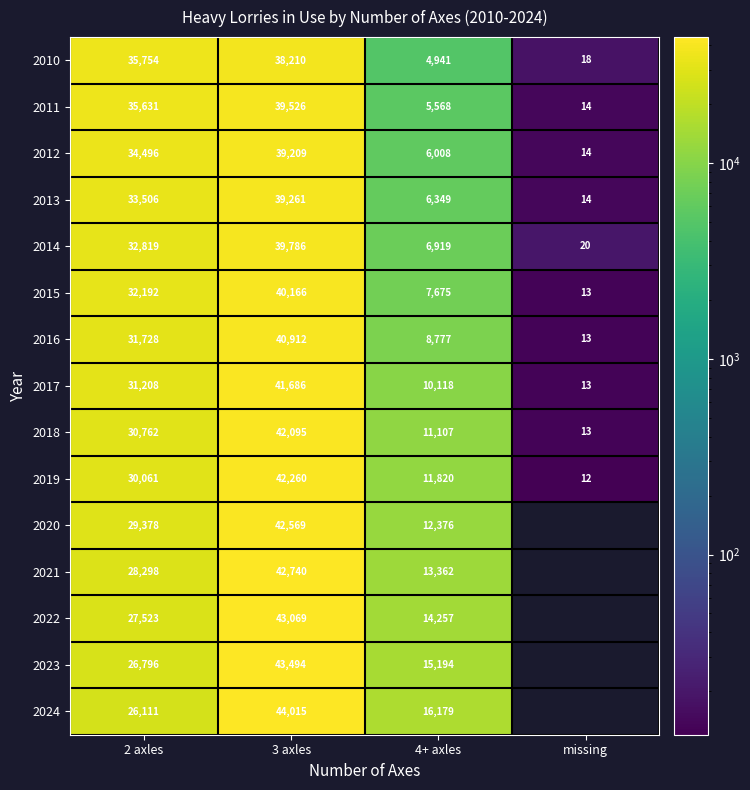

Is it true that 2015 equals 15708 at 2 axles?

False